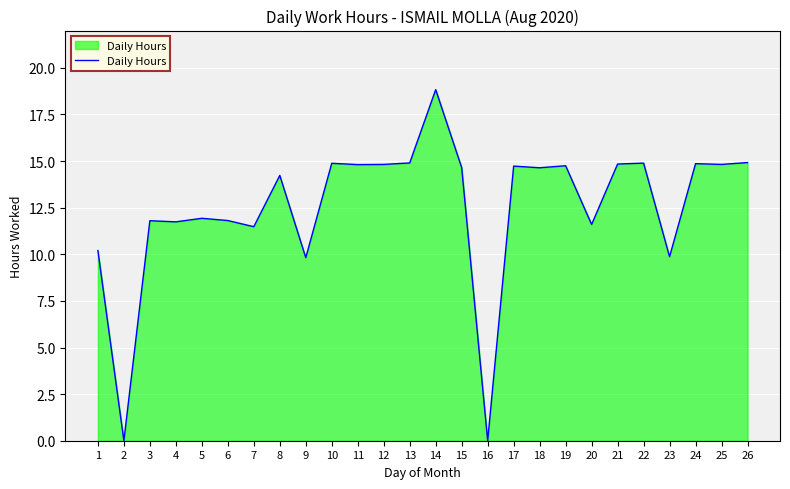

Does the chart have visible grid lines?

Yes